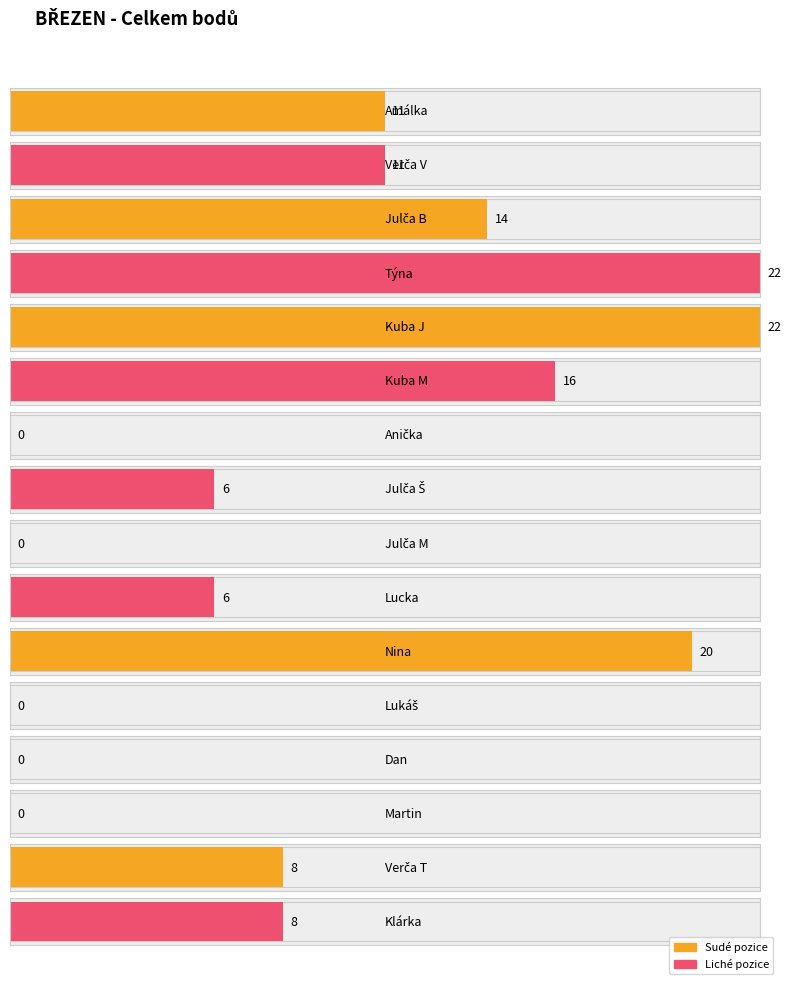

What is the label of the 6th bar from the left?

Kuba M